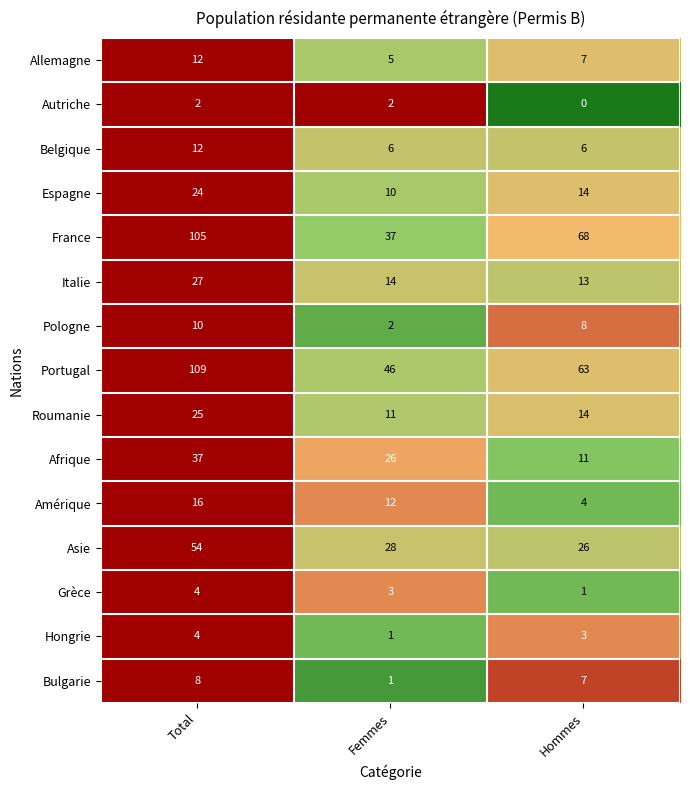

Which series has the widest spread of values?

France